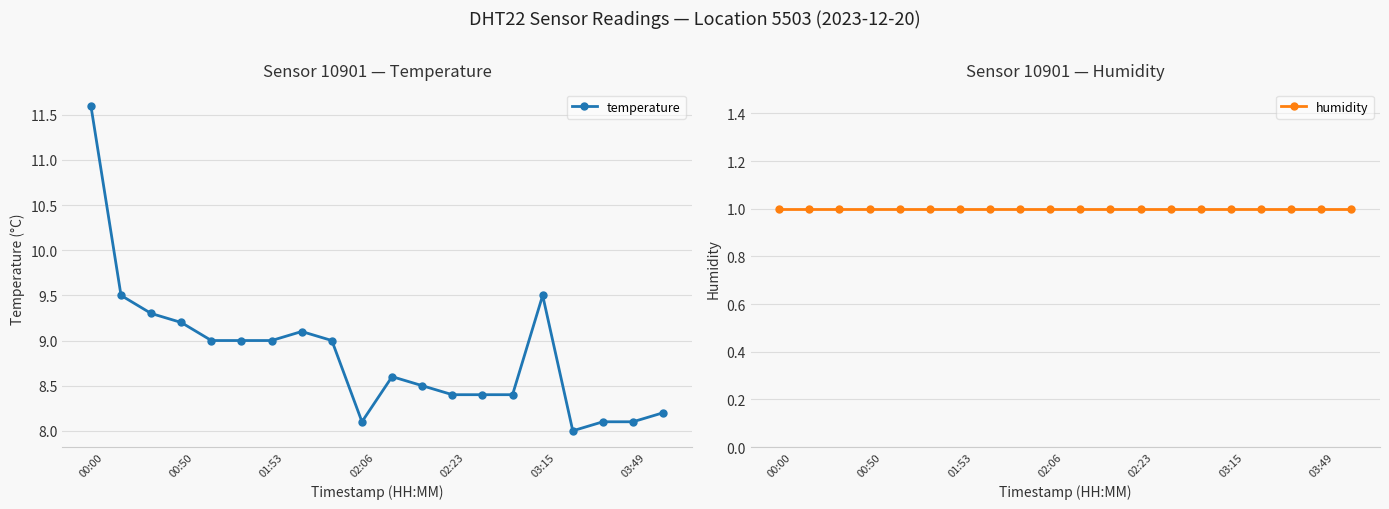

Which series has the largest range (max minus min)?

temperature